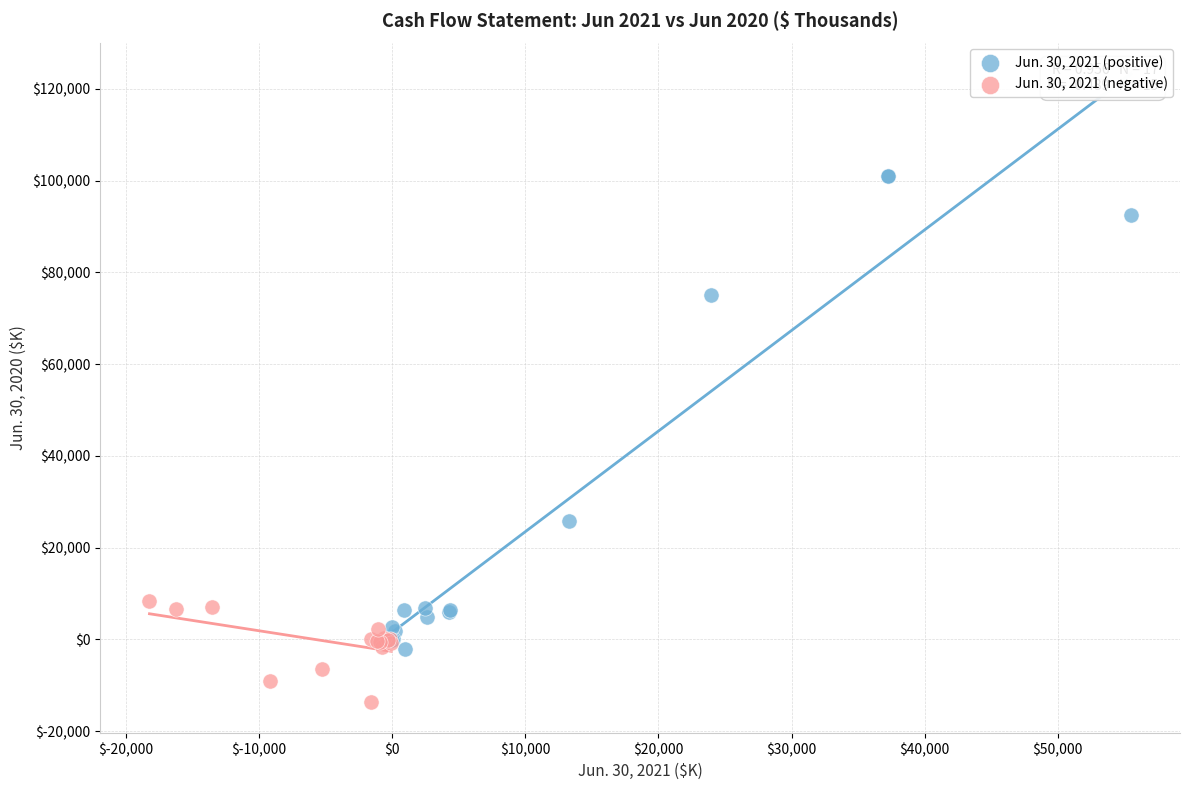

Which series contains the lowest Y value?

Jun. 30, 2021 (negative)